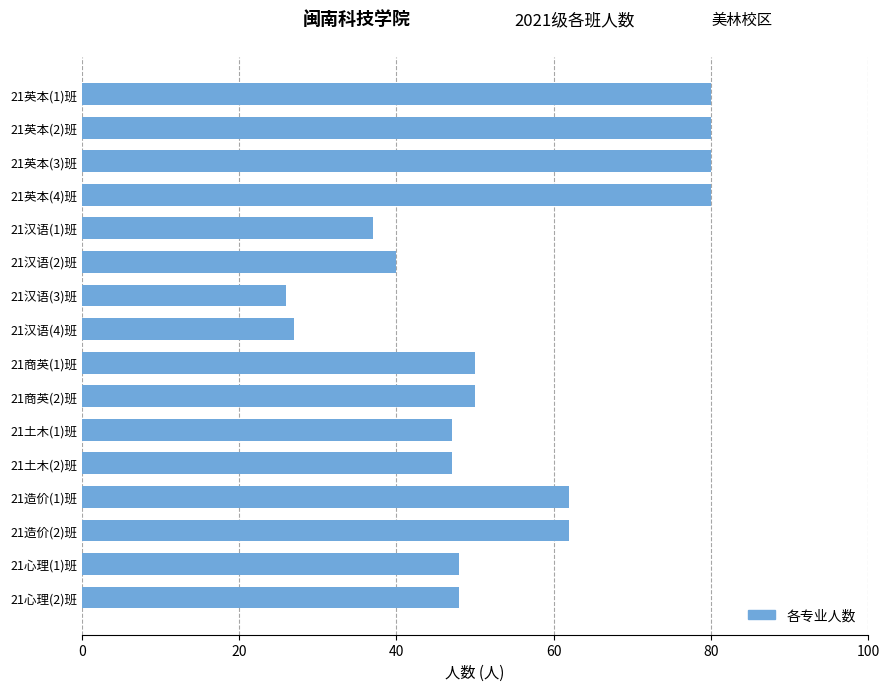

What is the ratio of the value at 21汉语(3)班 to the value at 21汉语(1)班?

0.7